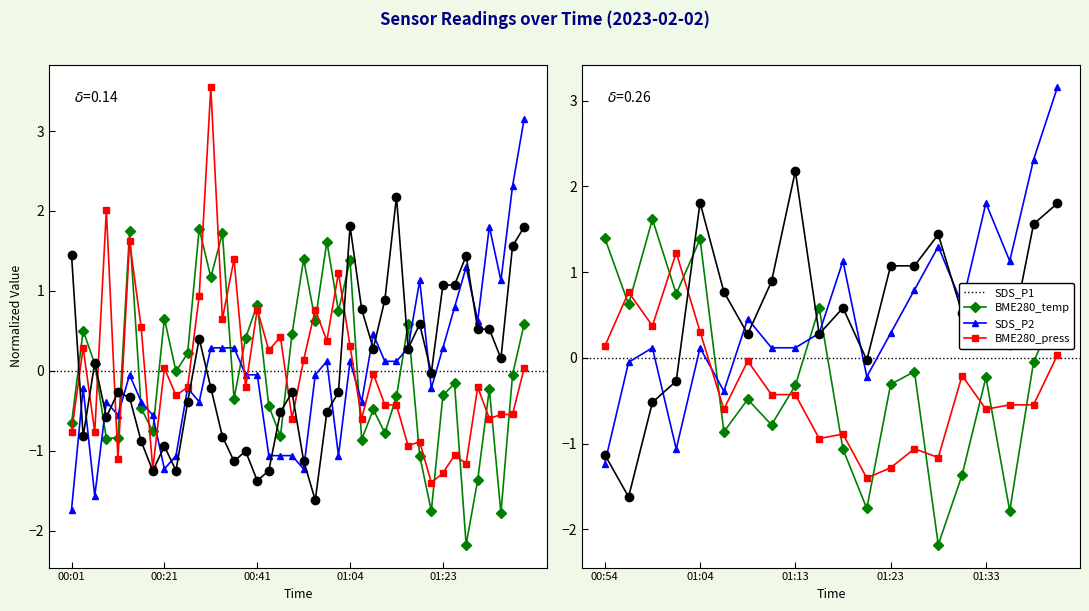

How many lines are shown in the chart?

4